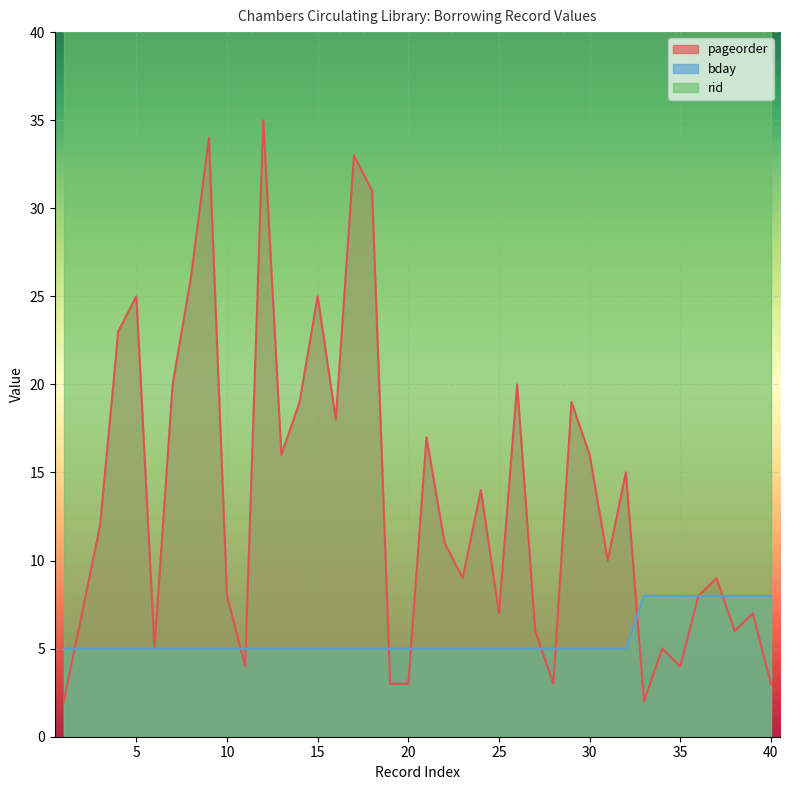

True or false: pageorder and bday cross at least once.

True